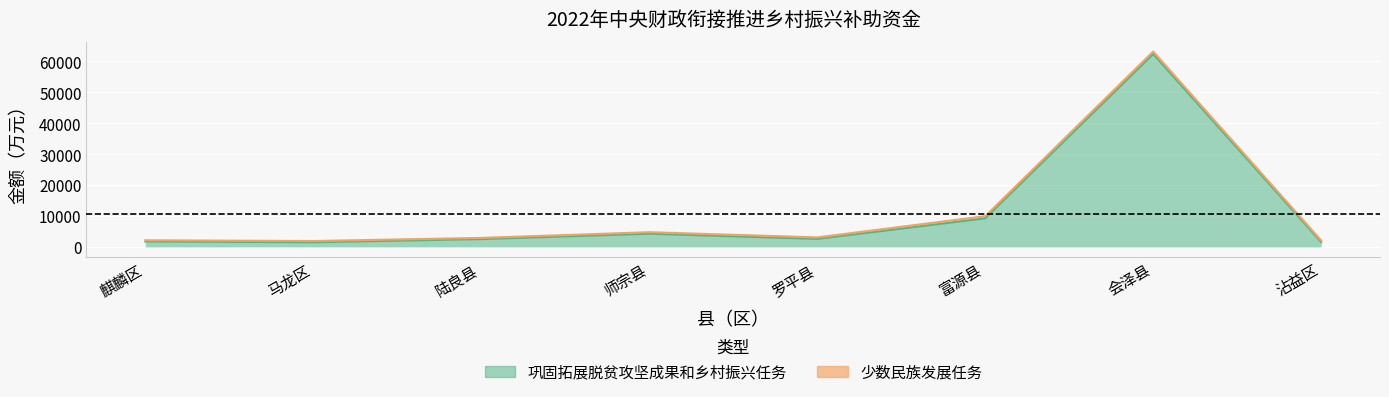

The chart shows a value of 101549 at 会泽县. True or false?

False